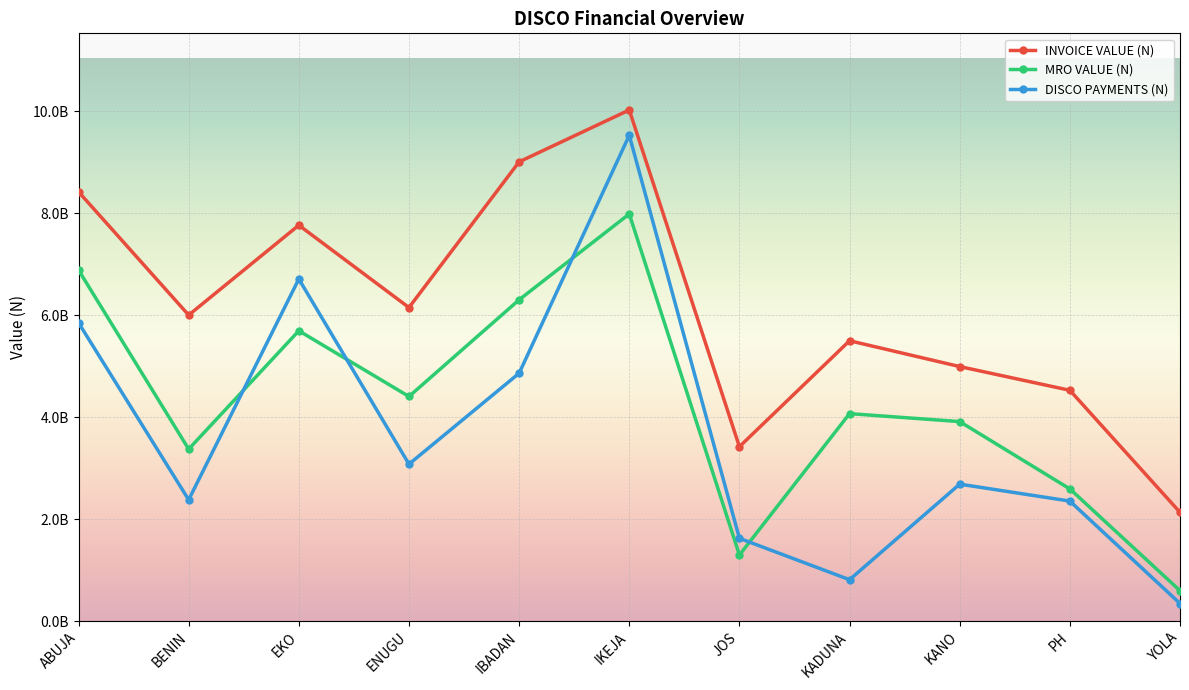

List the series in order of their overall mean, lowest first.

DISCO PAYMENTS (N), MRO VALUE (N), INVOICE VALUE (N)